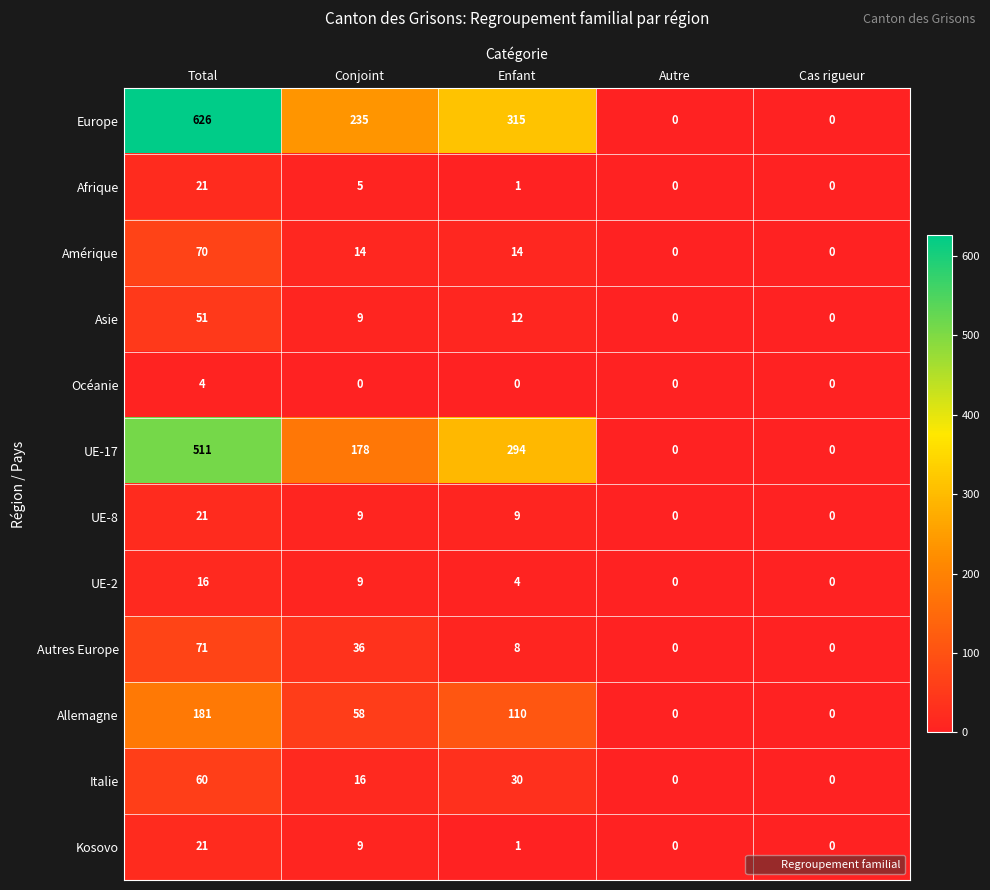

What is the difference between the maximum and second lowest values in the UE-2 series?

16